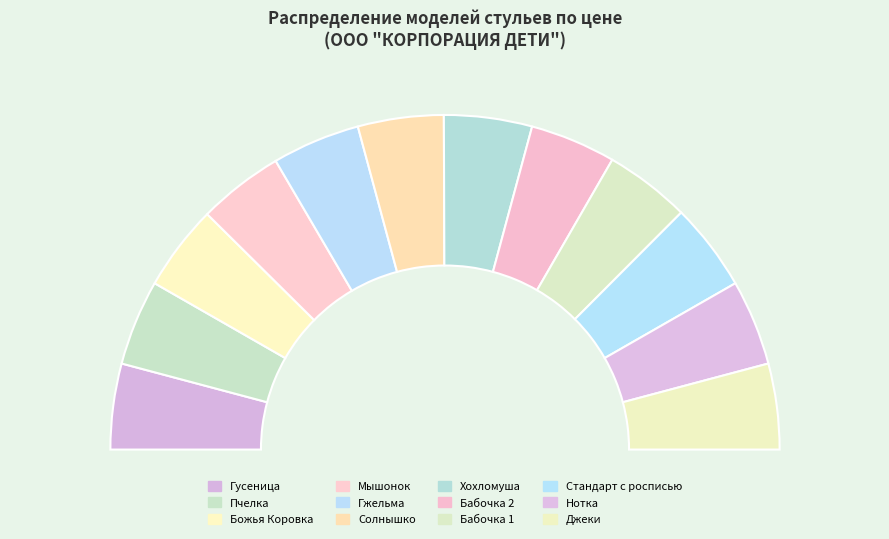

Is Солнышко the majority of the pie?

No